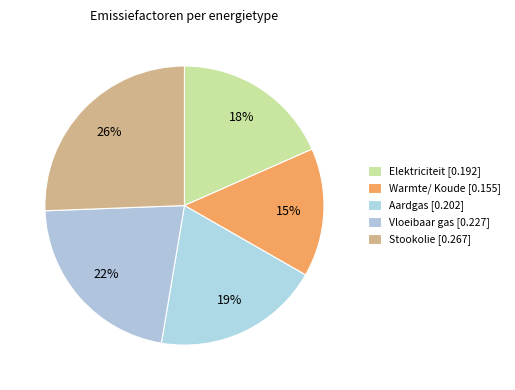

How many slices are in this pie chart?

5